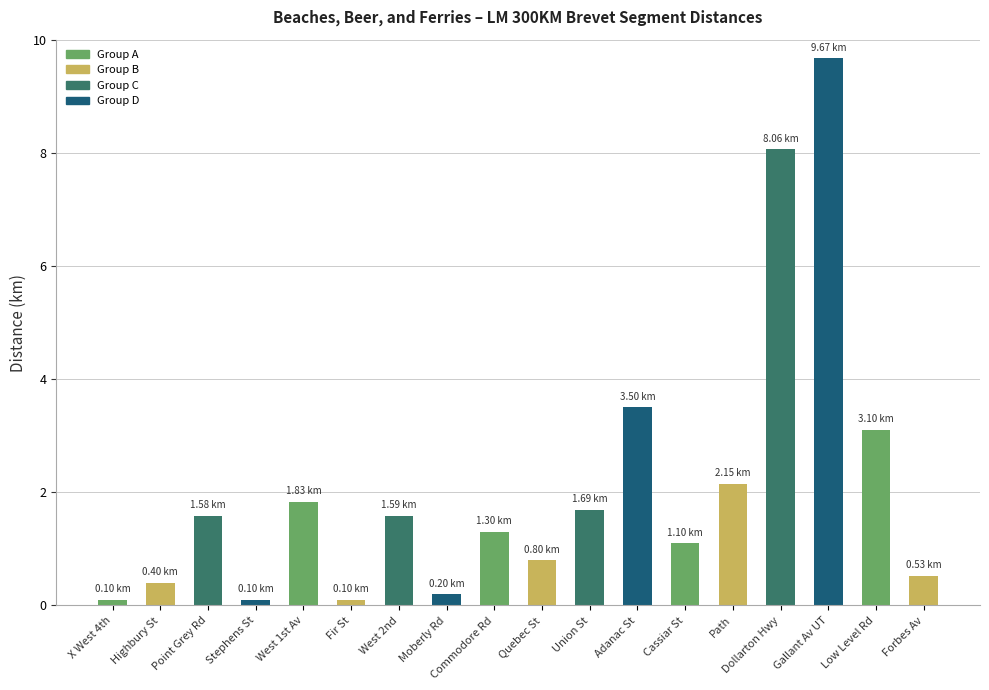

What is the label of the 3rd bar from the left?

Point Grey Rd